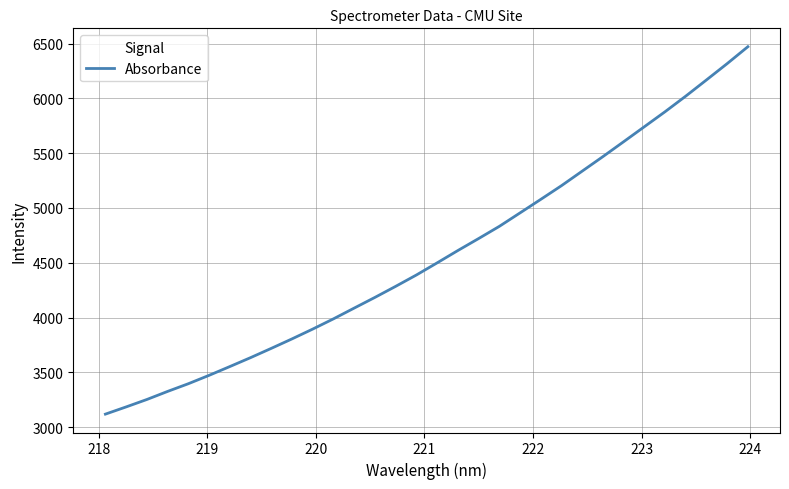

How many lines are shown in the chart?

1